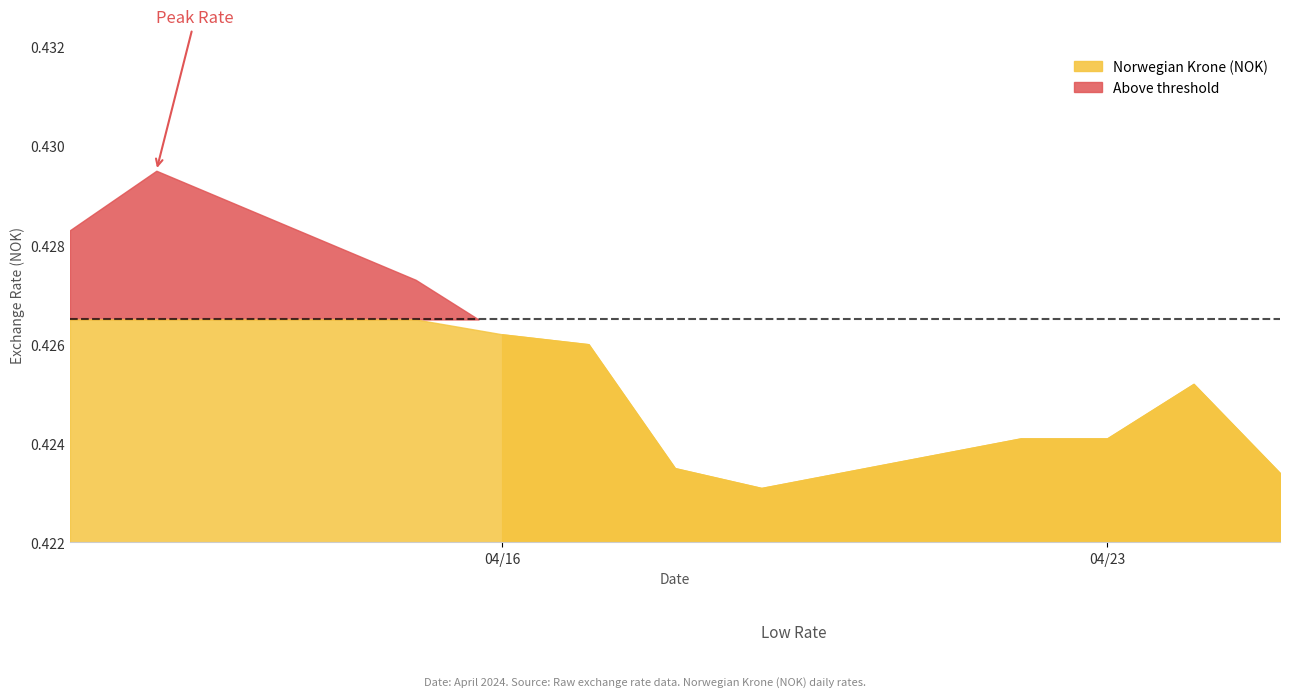

How many points are lower than both their immediate neighbors (excluding endpoints)?

1